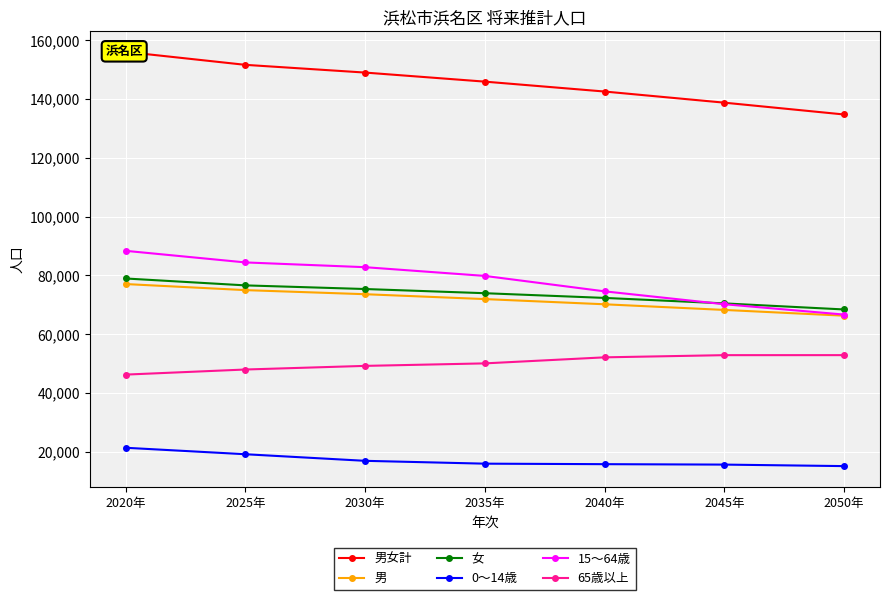

Which series has the largest total across all categories?

男女計